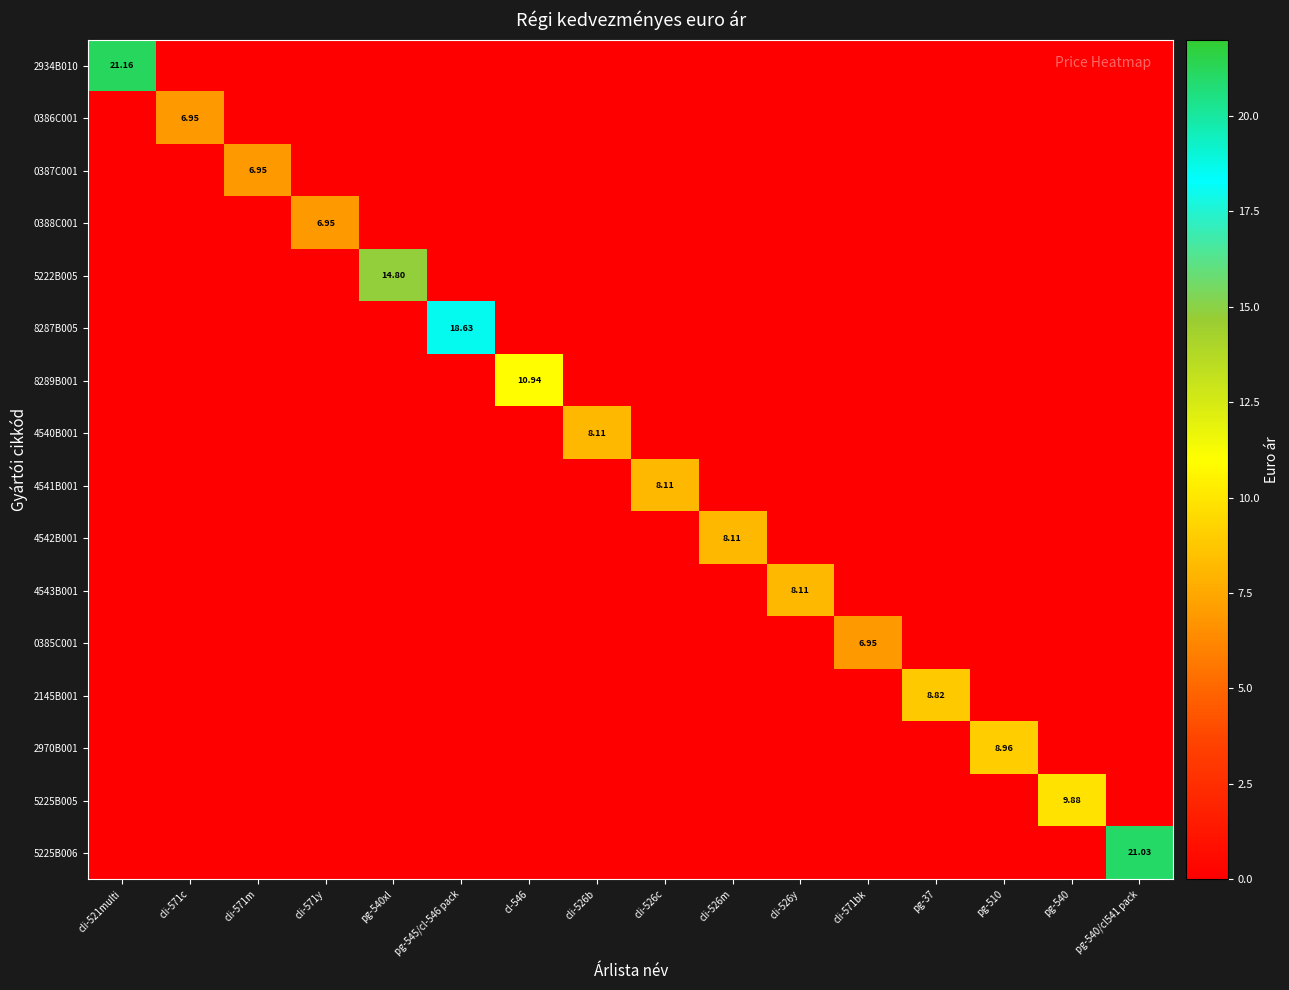

Is the value of 8287B005 at cli-571y greater than the value of 4541B001 at pg-540/cl541 pack?

No